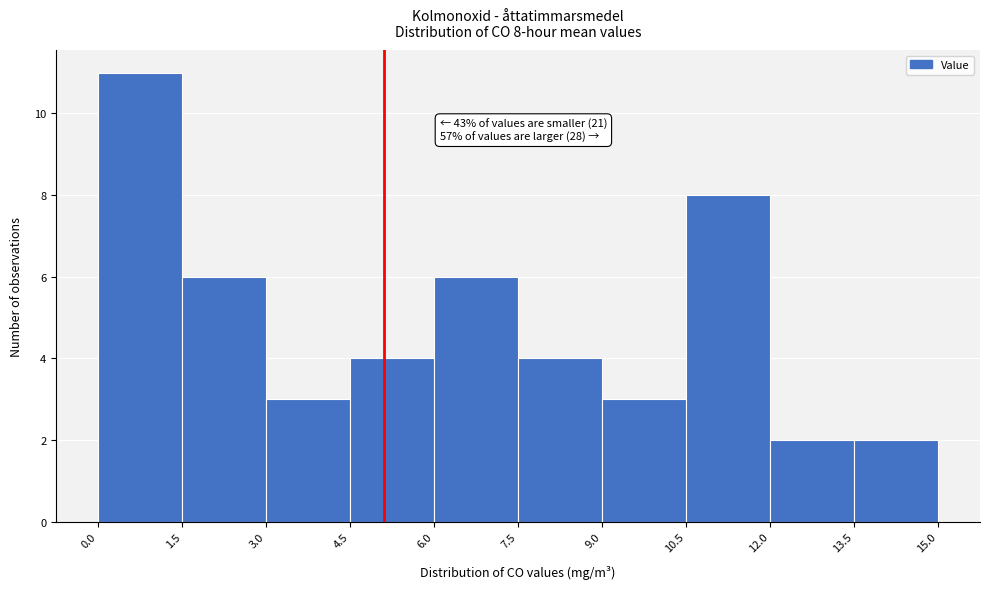

Over which range of the x-axis is the bar tallest?

0.0 to 1.5